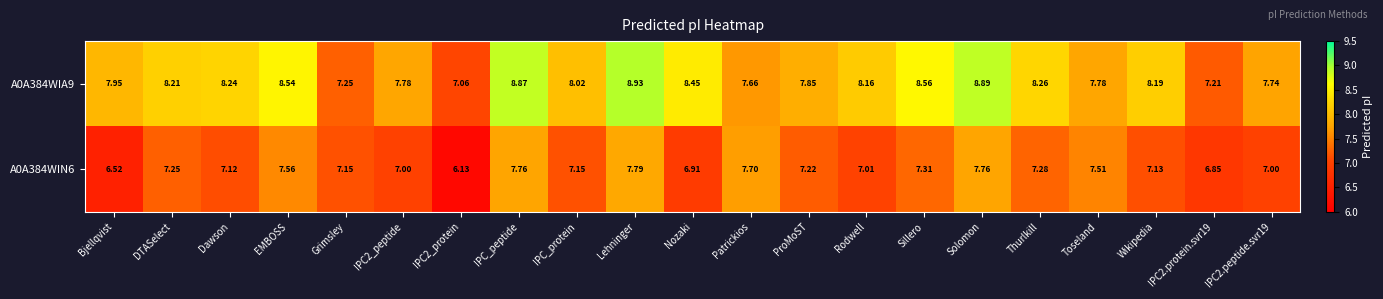

What is the difference between the highest and lowest values at IPC2_peptide?

0.8